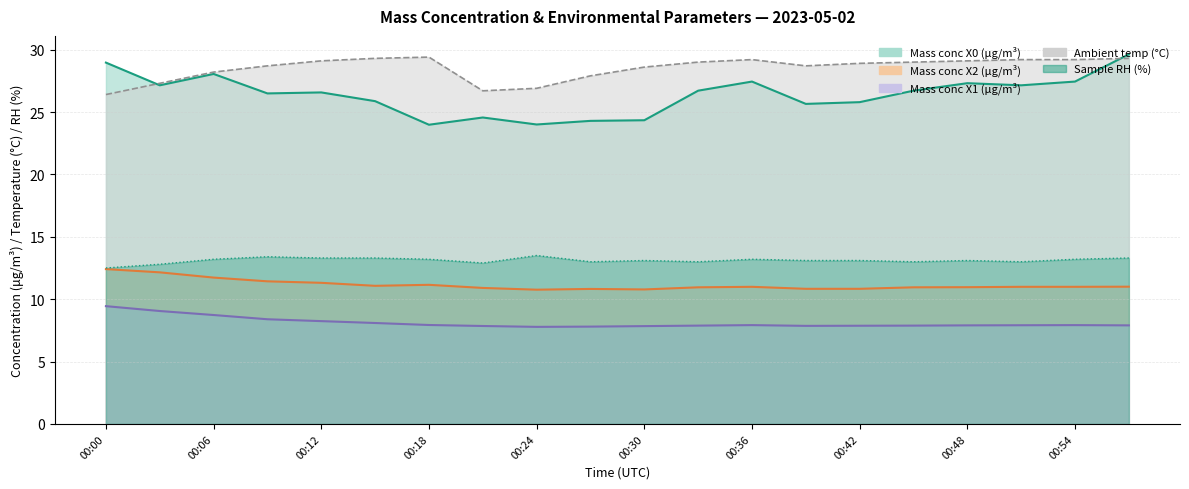

How many lines are shown in the chart?

5